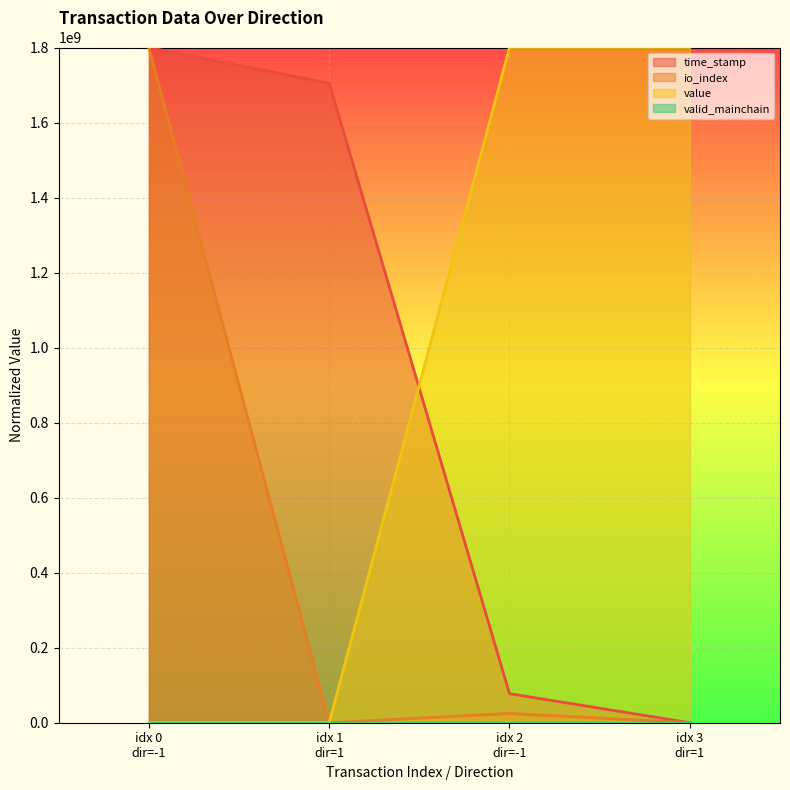

At which category is the sum across all series the highest?

idx 0
dir=-1